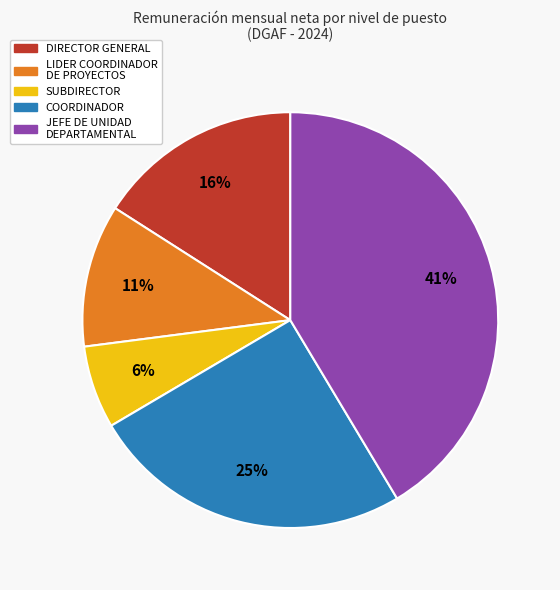

How many segments does this pie chart have?

5